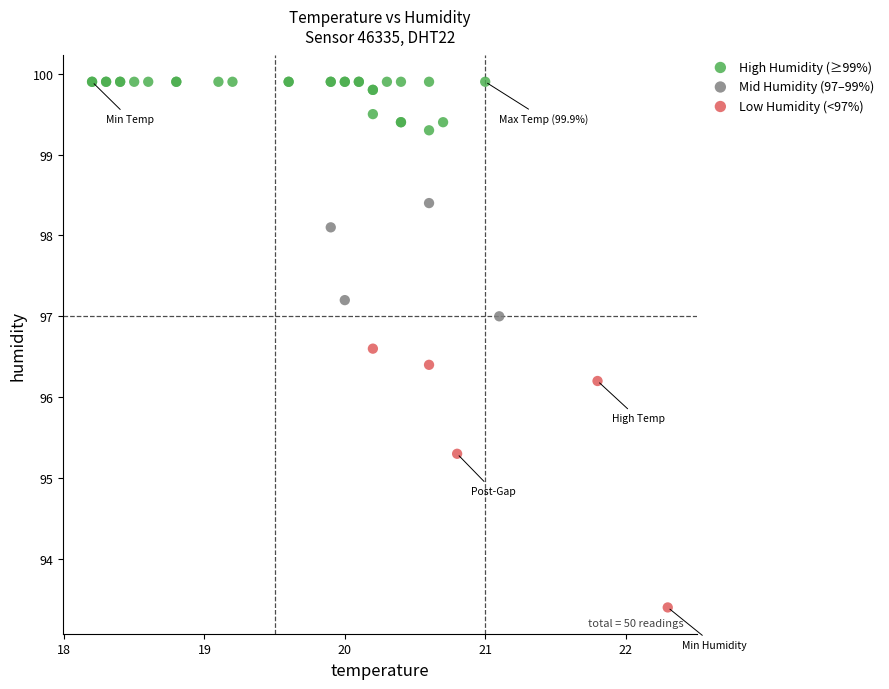

Which series reaches the minimum Y coordinate?

Low Humidity (<97%)